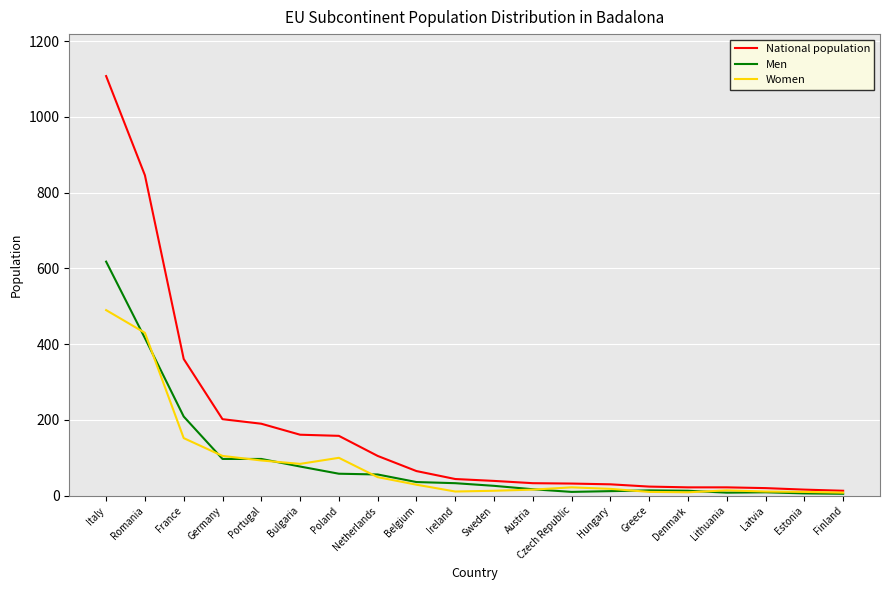

What is the difference between the second highest and minimum values in the Women series?

422